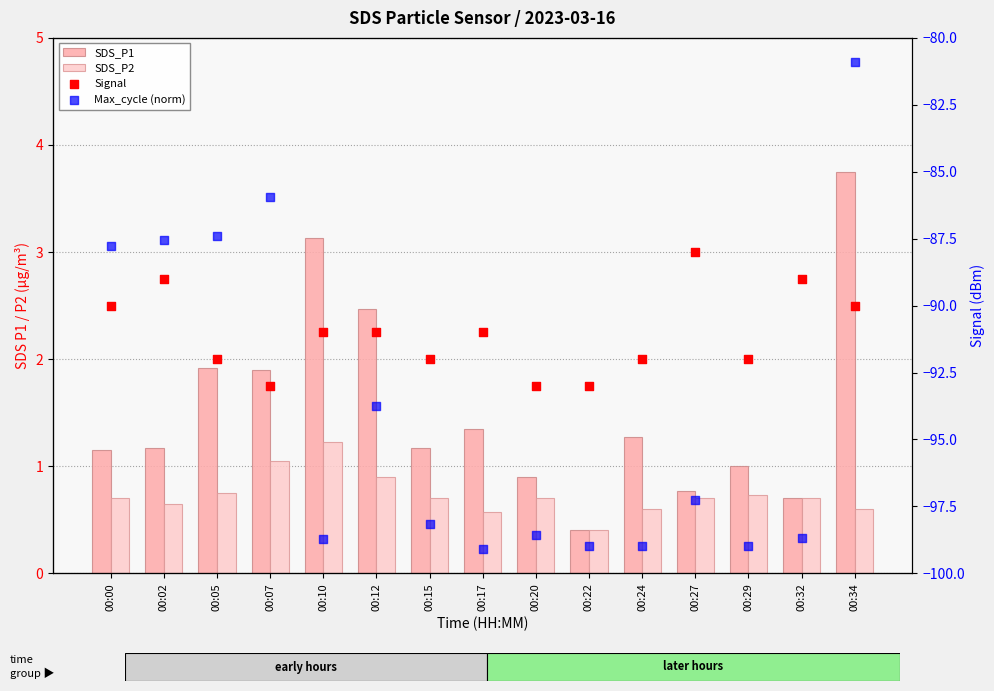

Which series has the largest total across all categories?

Max_cycle (norm)